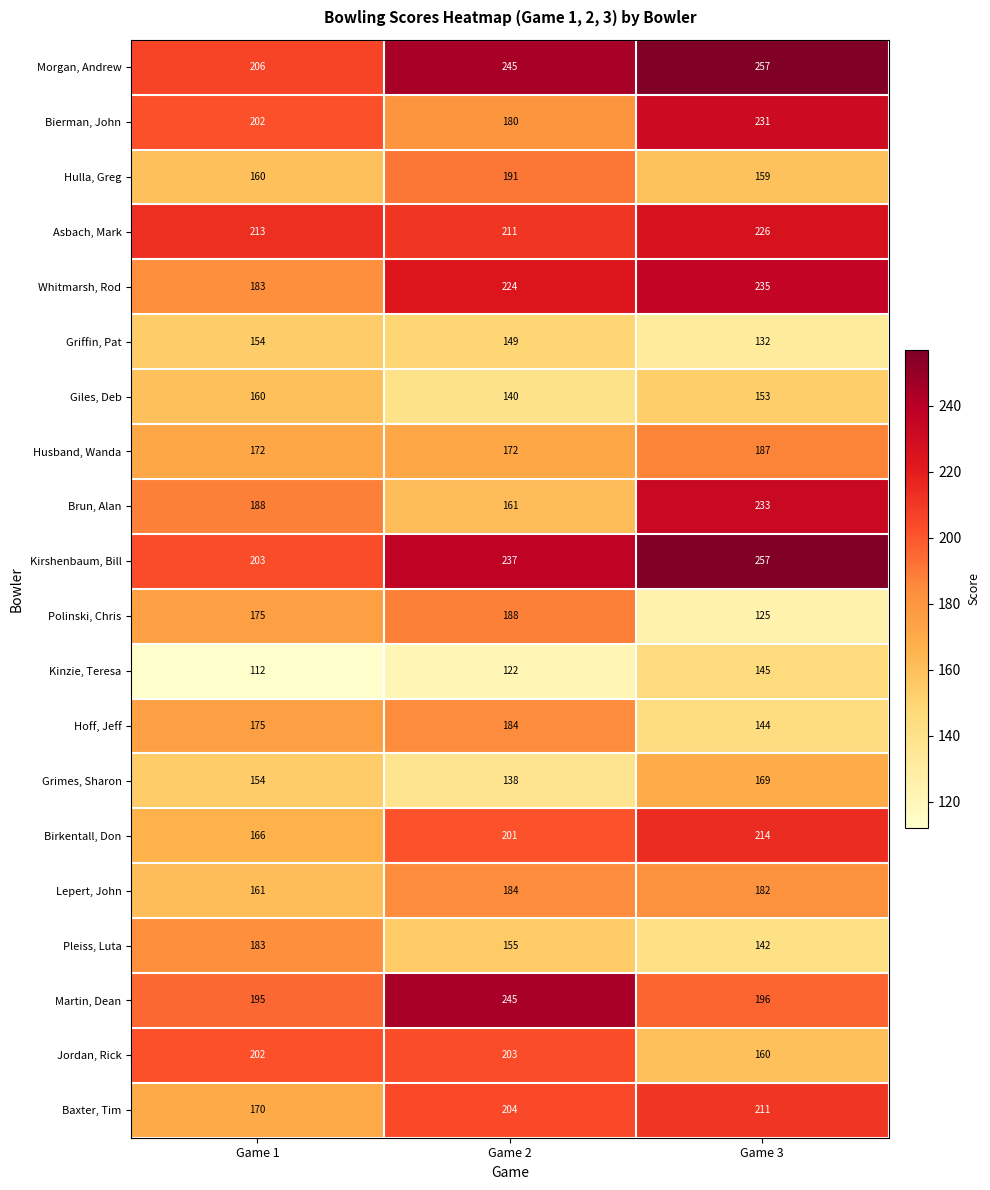

Between Game 1 and Game 3, which series saw the biggest shift?

Kirshenbaum, Bill